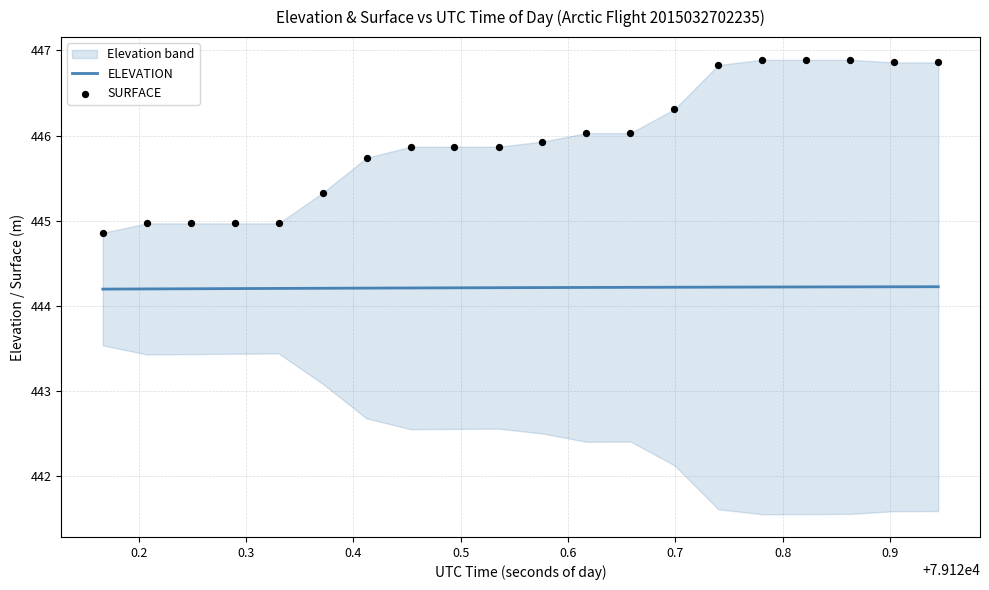

At how many categories does at least one series exceed 444?

20